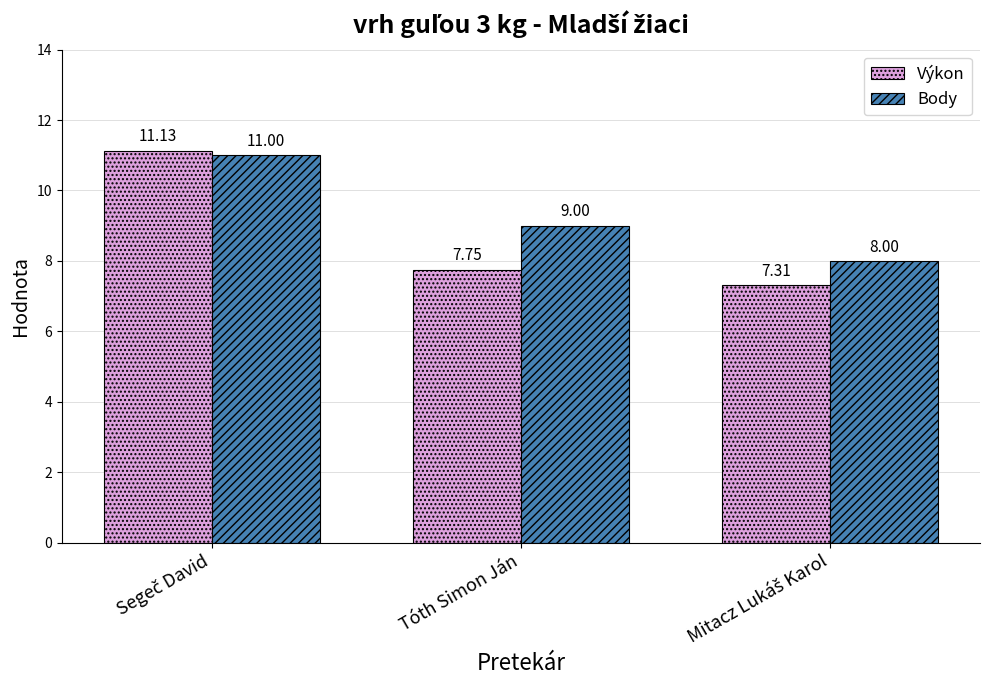

What is the sum of all Výkon values?

26.2